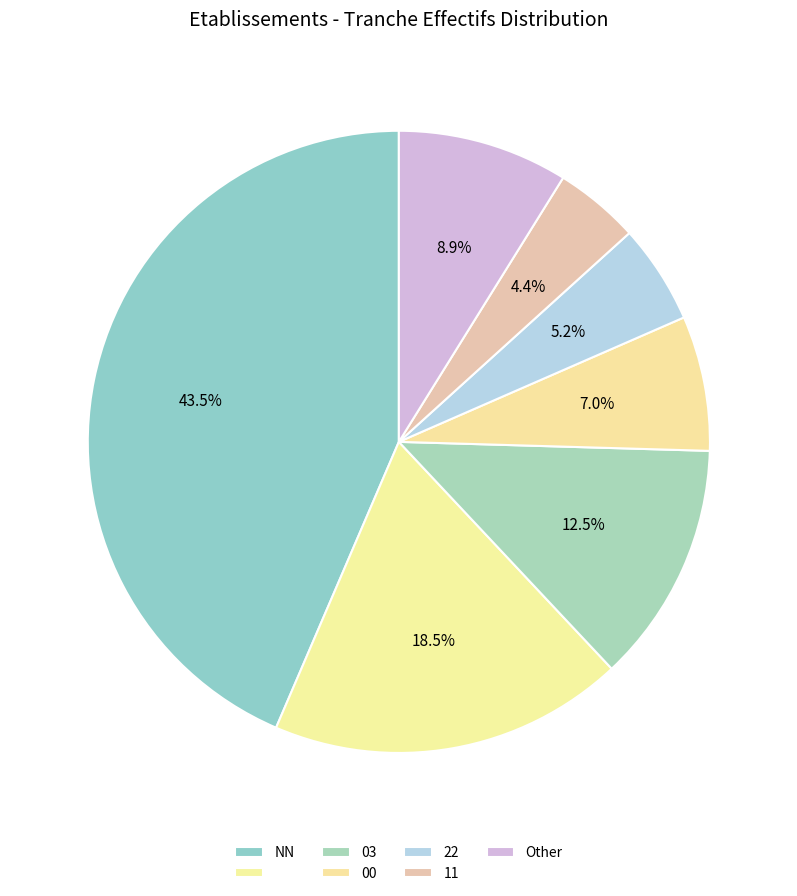

How many segments does this pie chart have?

7